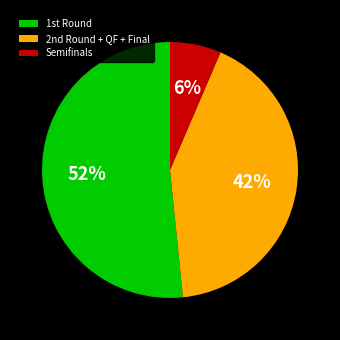

How many slices are in this pie chart?

3